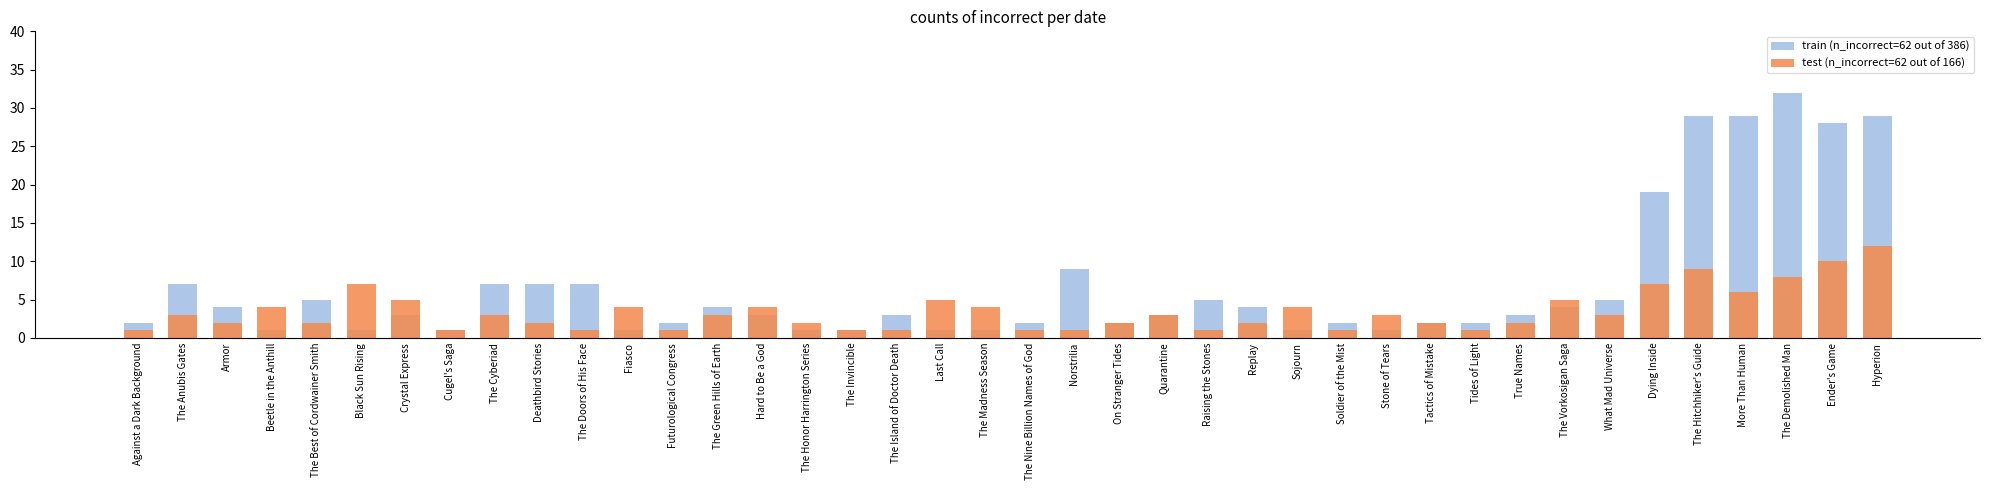

What is the minimum value shown in the chart?

1